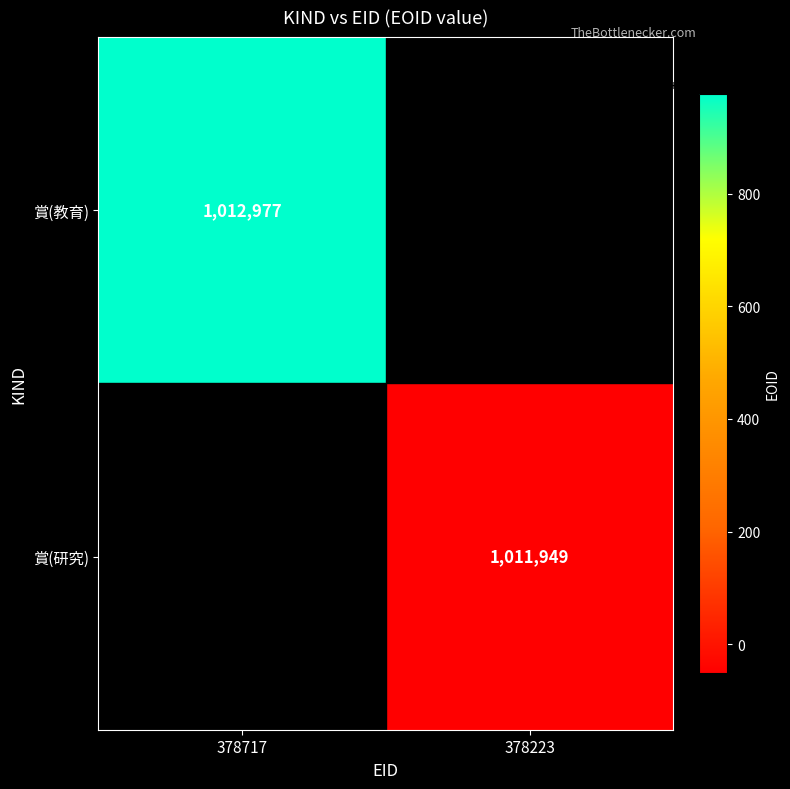

Is the value of 賞(研究) at 378223 greater than the value of 賞(教育) at 378717?

No